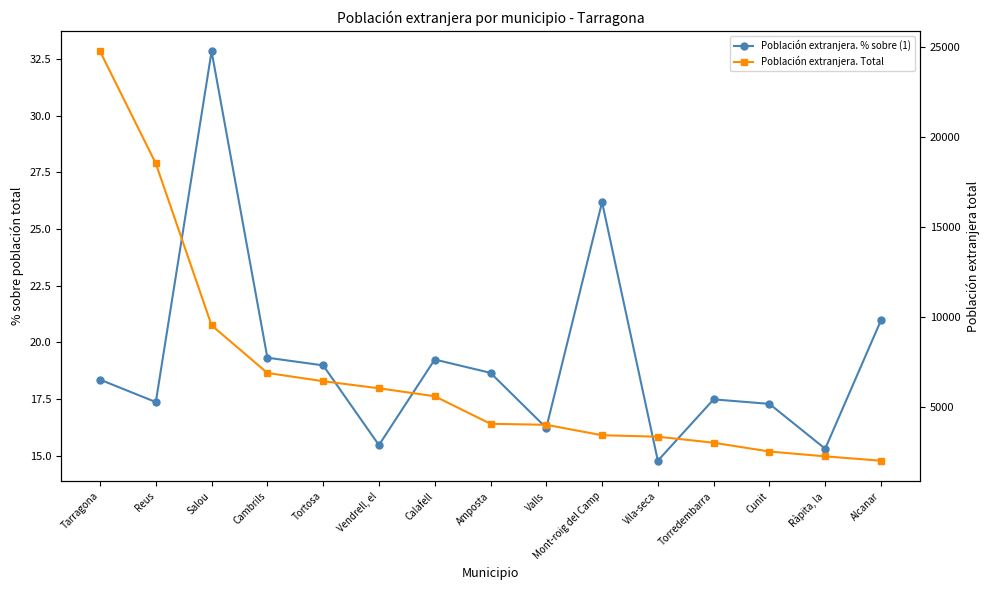

What is the label of the 3rd point from the left?

Salou